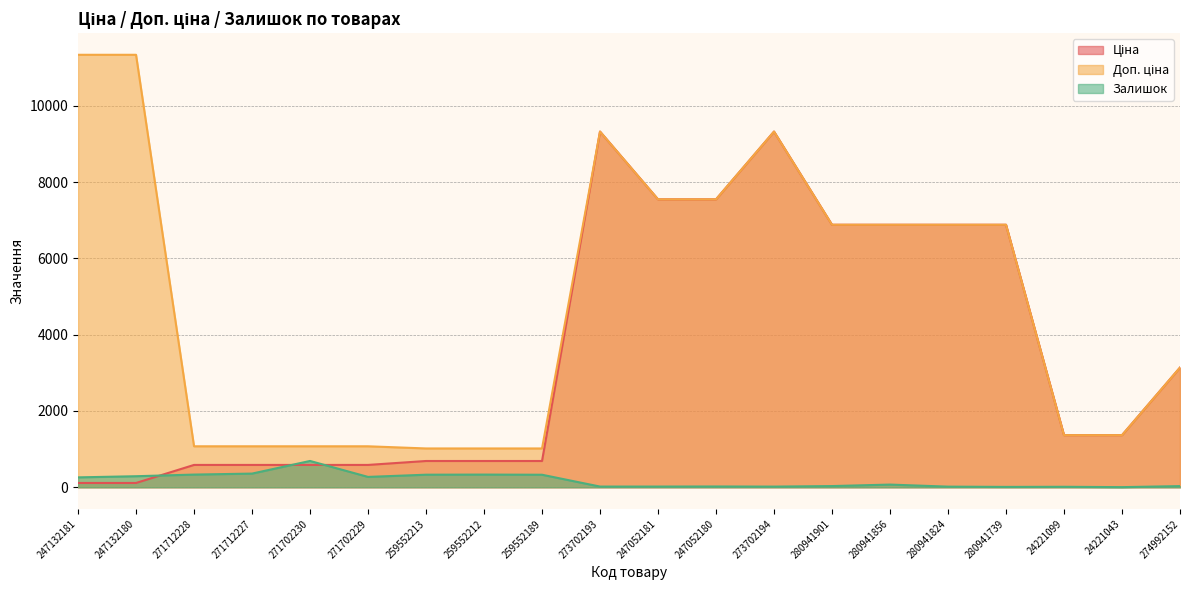

In Доп. ціна, how many points are higher than both neighbors (excluding endpoints)?

2